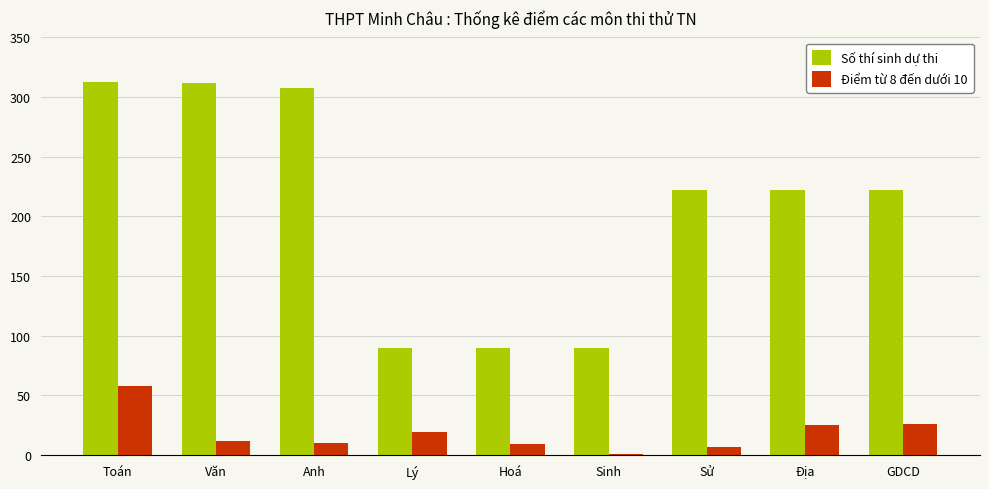

Which series changed the most between Anh and Địa?

Số thí sinh dự thi